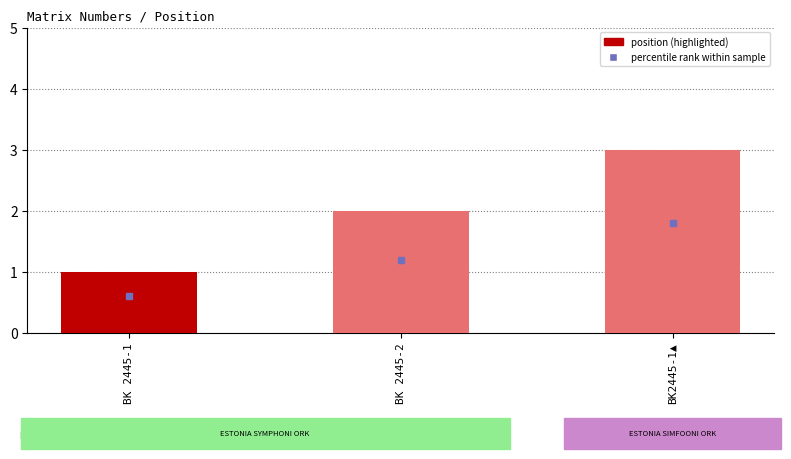

Is it true that the value at BK2445-1▲ is 1?

False